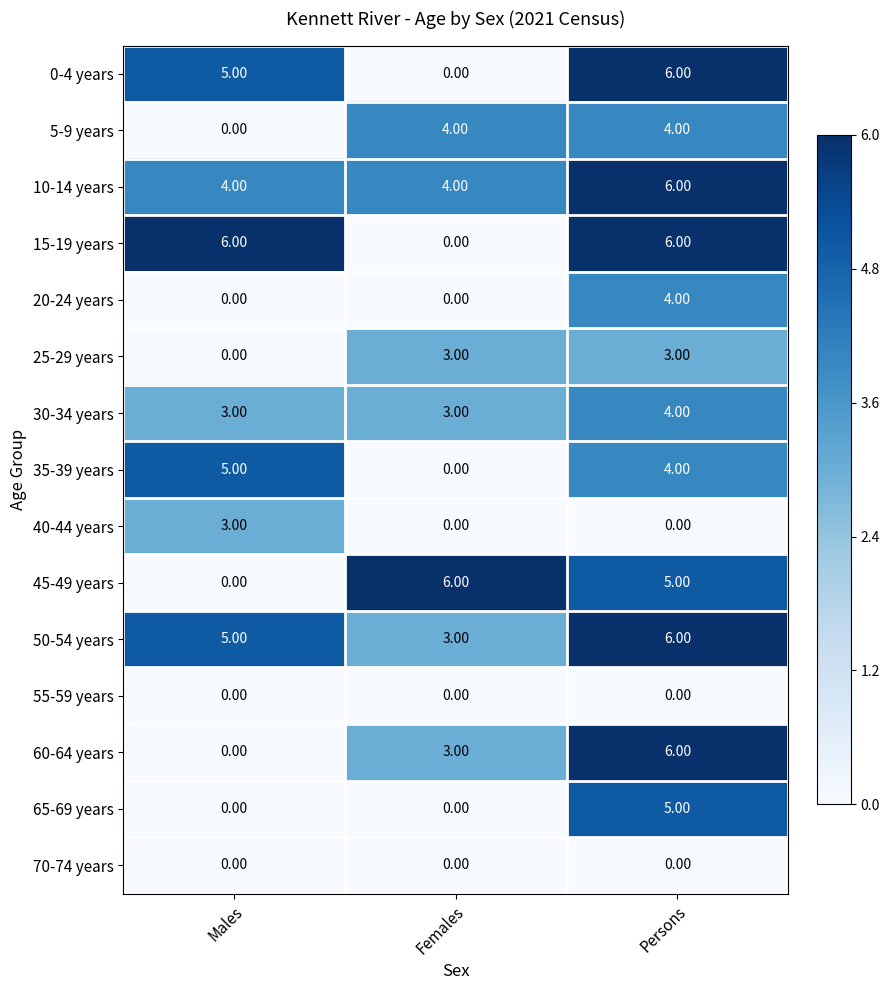

Where is 5-9 years nearest to the value 2?

Males